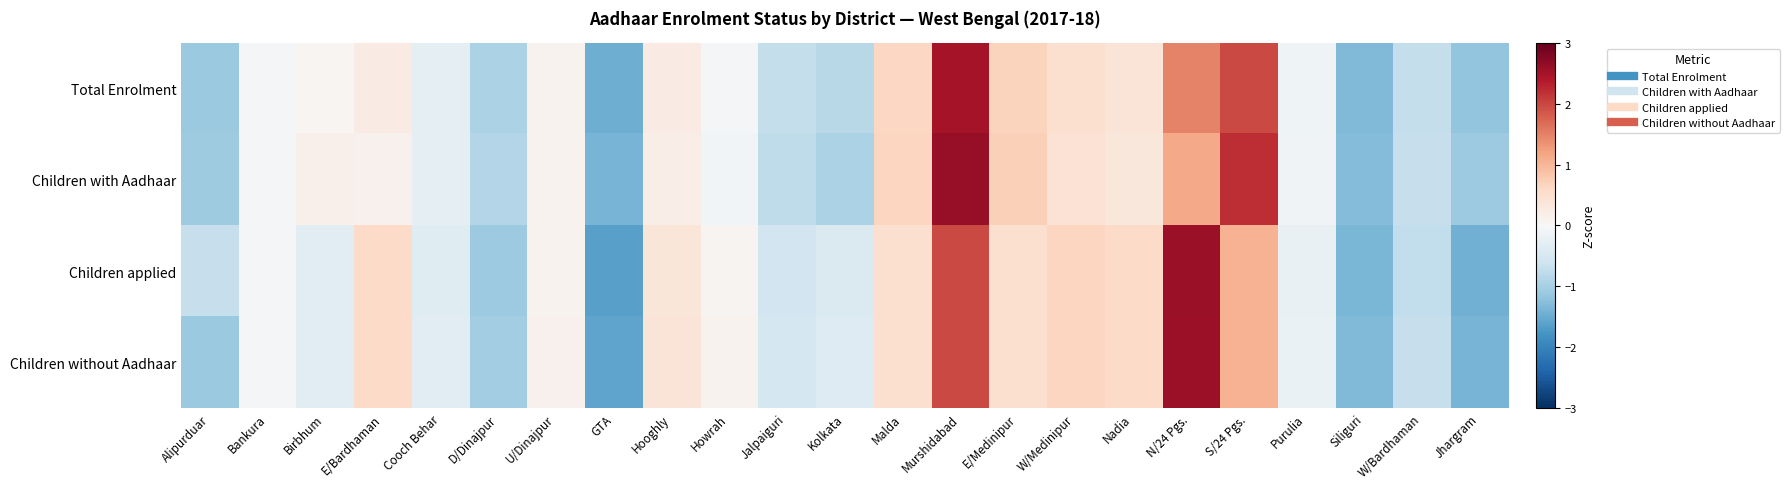

What is the total value across all series at S/24 Pgs.?

6.3